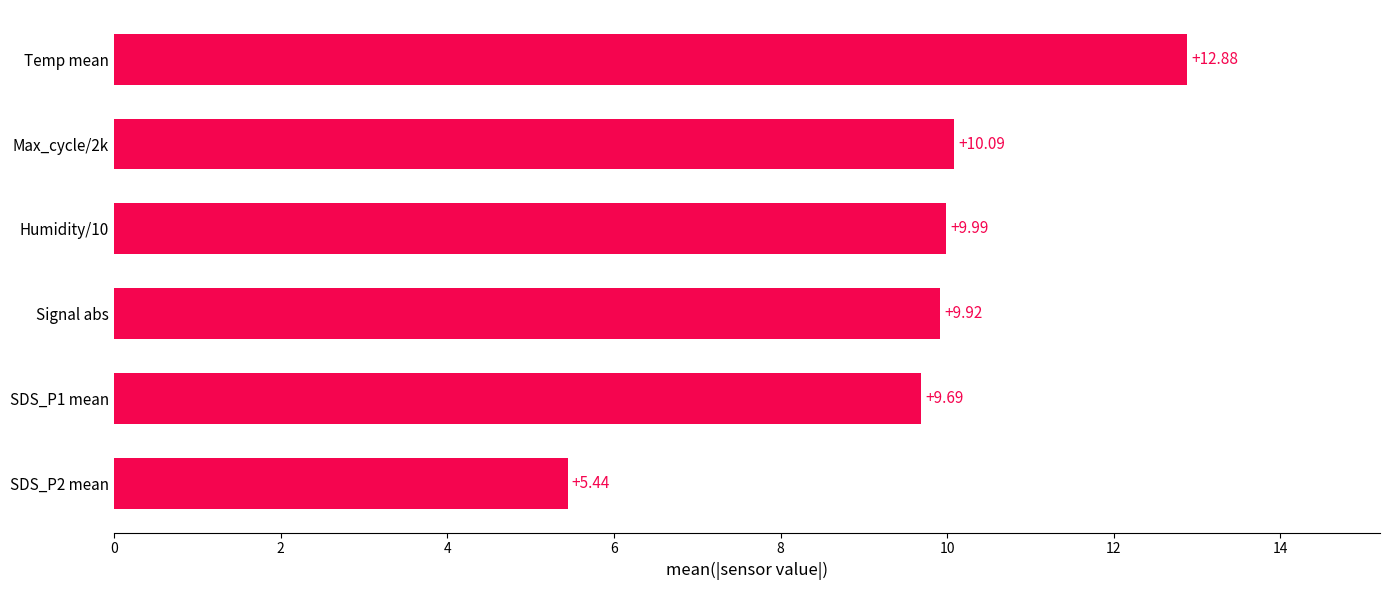

At which category does the chart reach its peak across all series?

Temp mean